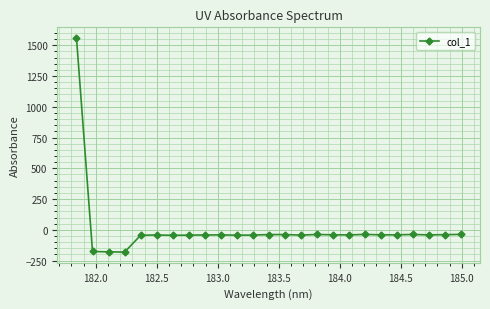

True or false: the data has more than 0 interior local peaks.

True